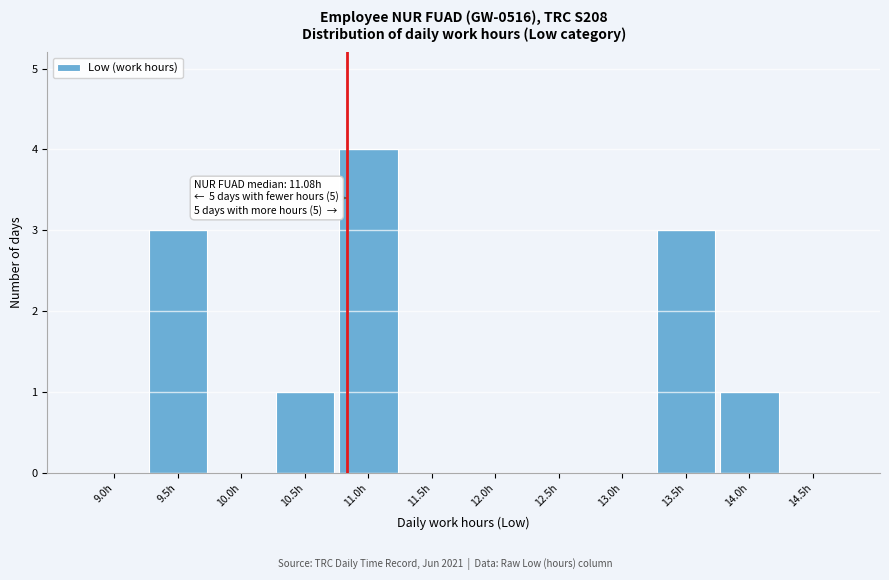

Reading left to right, transcribe all the data shown in this chart.

9.0h=0	9.5h=3	10.0h=0	10.5h=1	11.0h=4	11.5h=0	12.0h=0	12.5h=0	13.0h=0	13.5h=3	14.0h=1	14.5h=0